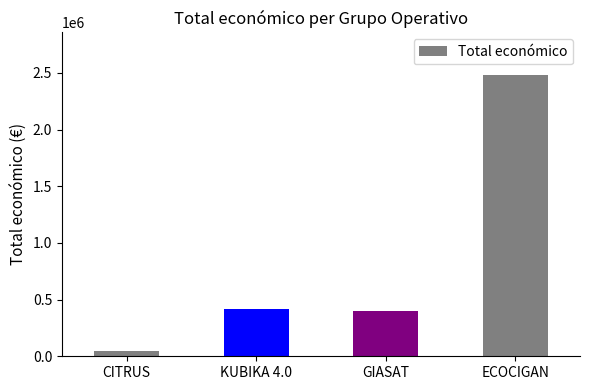

What position from the left is GIASAT?

3